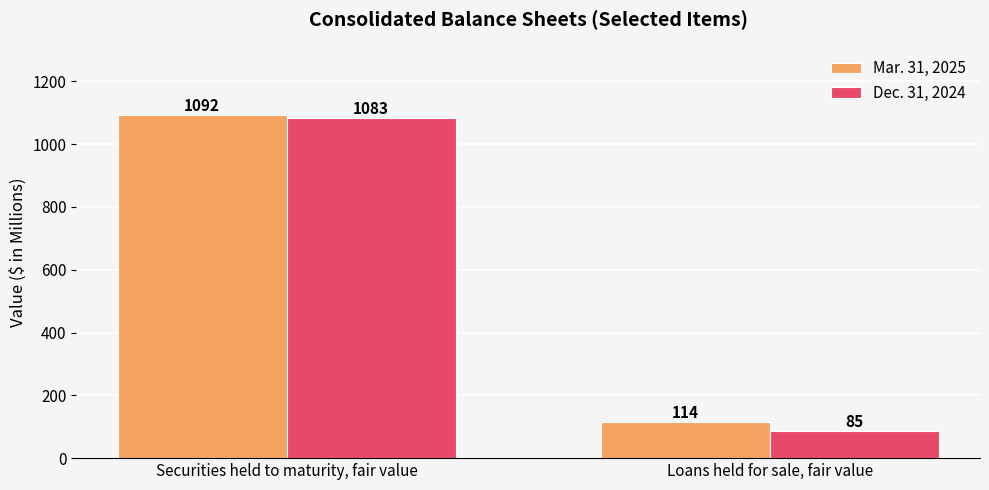

What position from the left is Securities held to maturity, fair value?

1